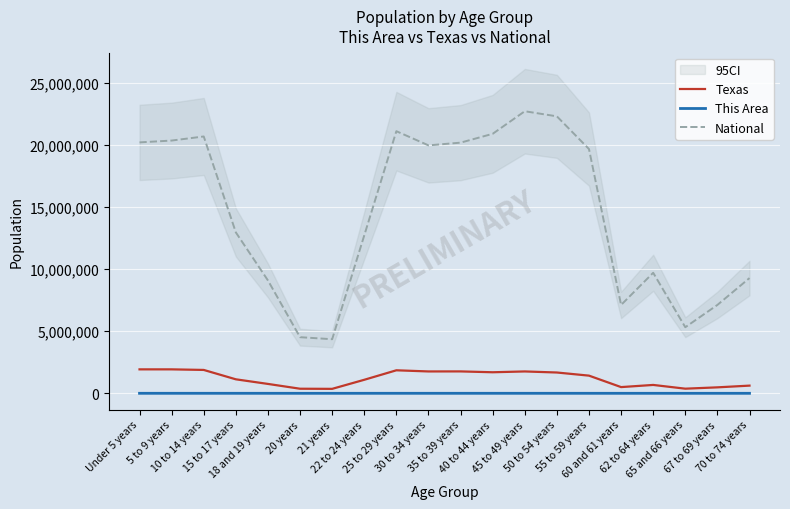

At which label does This Area reach its peak?

10 to 14 years